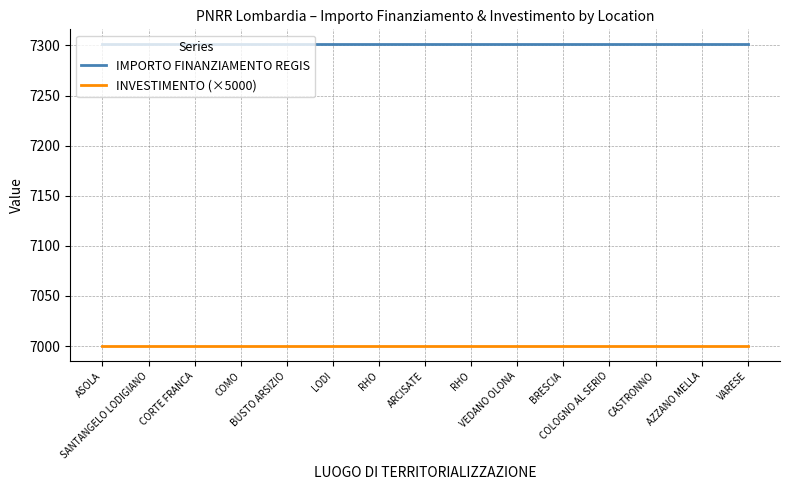

Is it true that IMPORTO FINANZIAMENTO REGIS equals 7301 at ARCISATE?

True